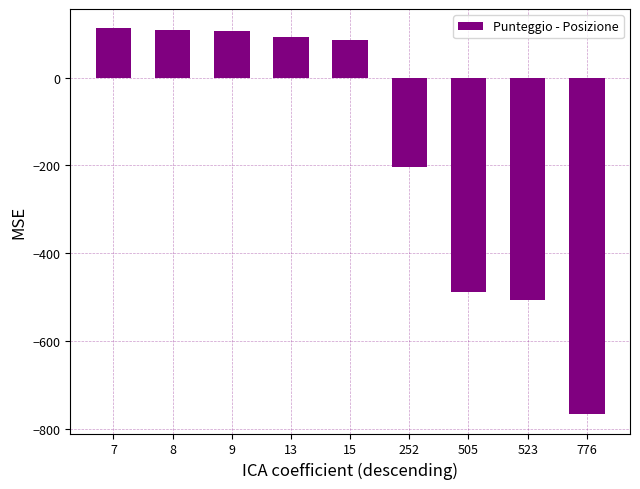

Where is the data nearest to the value -327?

252